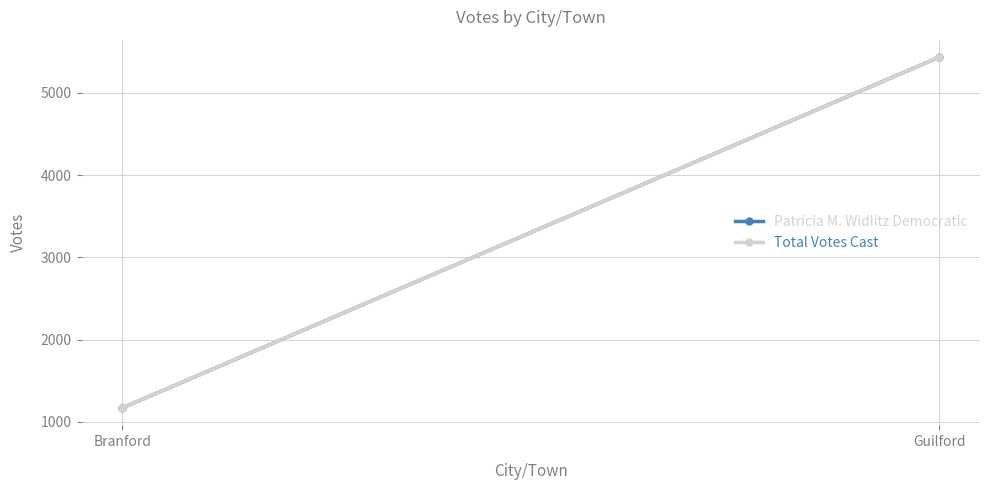

Which series has the largest range (max minus min)?

Patricia M. Widlitz Democratic